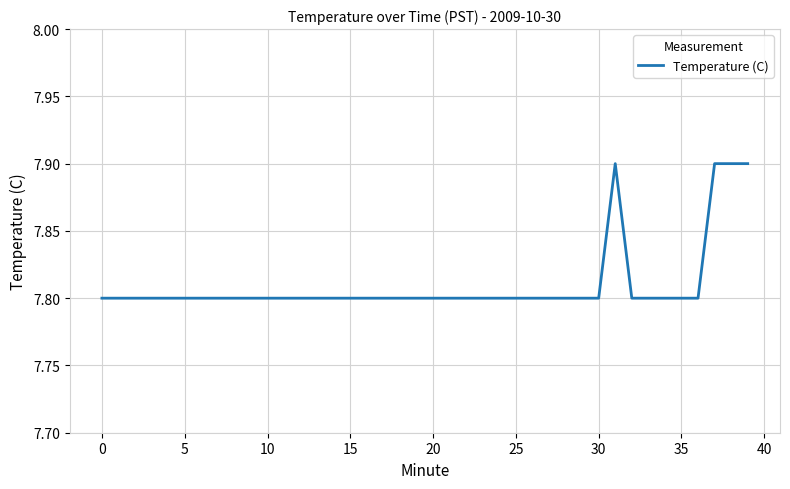

What is the difference between the maximum and second lowest values?

0.1